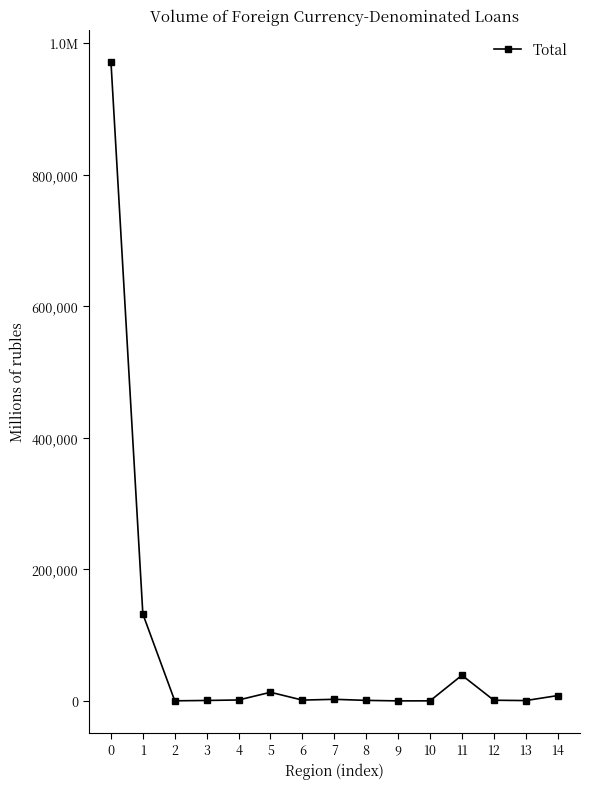

Is this an area chart (filled region under the line)?

No